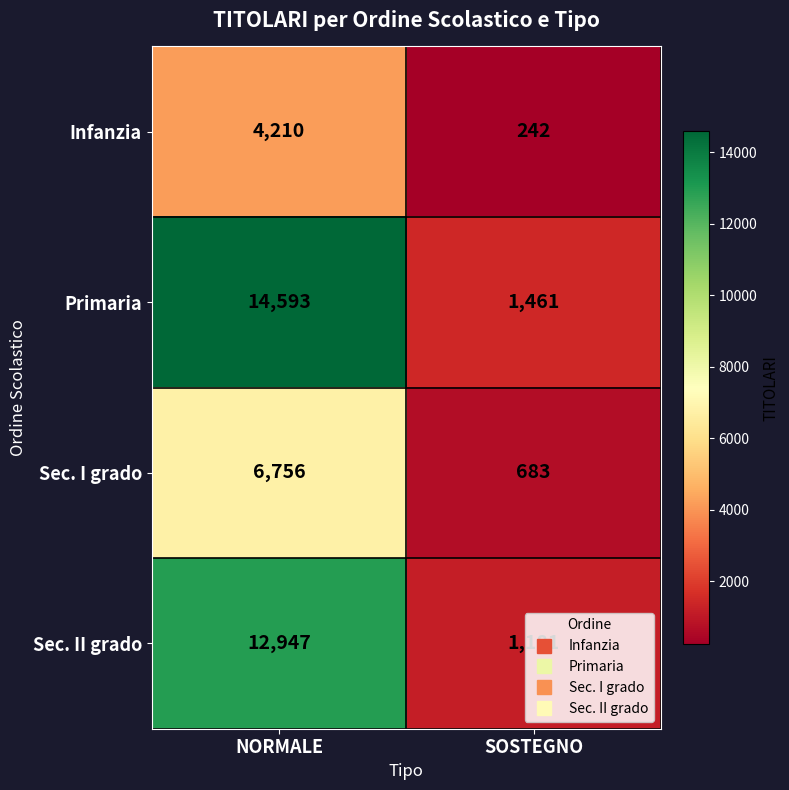

Is it true that Infanzia equals 242 at SOSTEGNO?

True